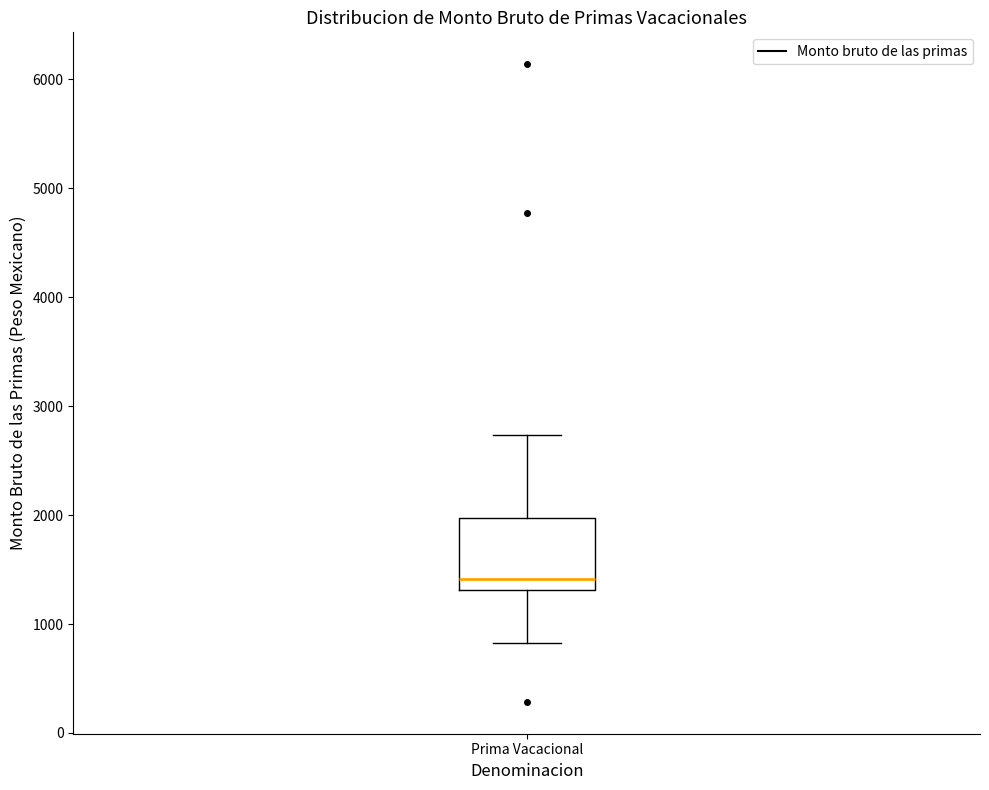

Transcribe this box plot: give where the median line is, the range the box spans, and where the two whiskers end, as read against the y-axis. The values are not printed on the chart, so give them approximately, as read against the axis.

median 1400, box 1300 to 2000, whiskers 800 to 2700